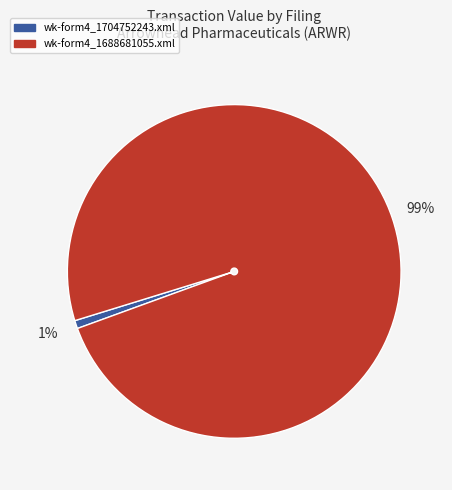

Which category accounts for the majority?

wk-form4_1688681055.xml